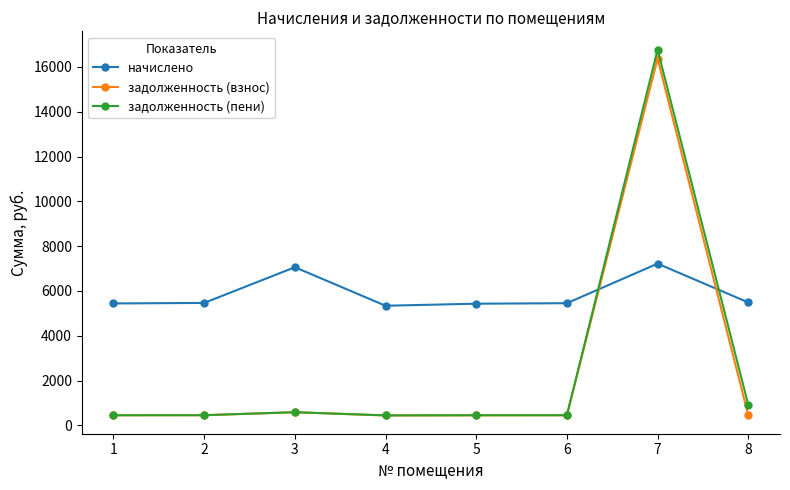

True or false: начислено and задолженность (взнос) intersect in this chart.

True